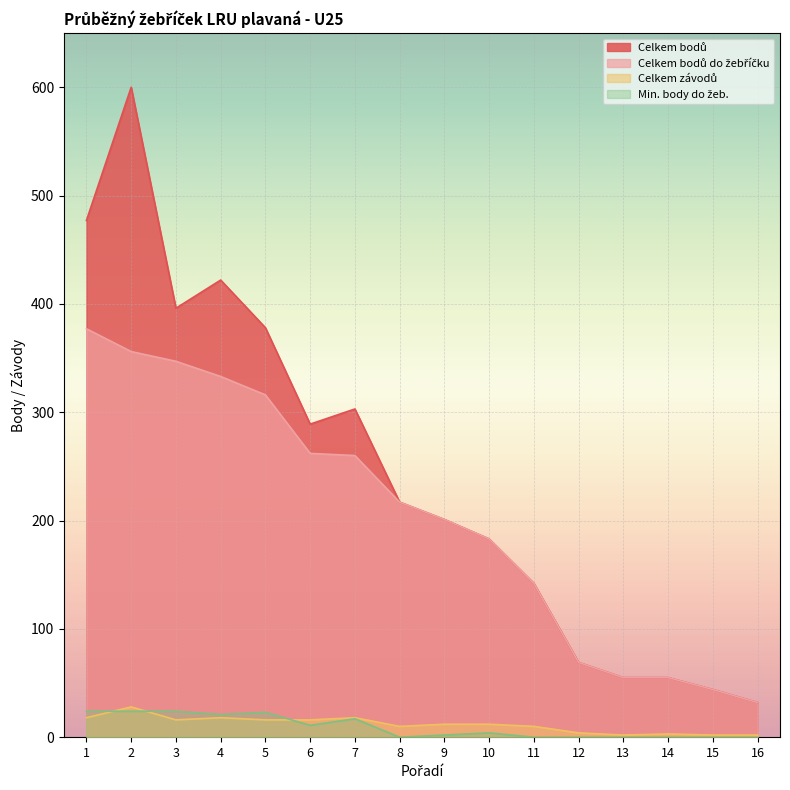

Reading left to right, list all the values displayed in this chart.

Celkem bodů: 1=477	2=600	3=396	4=422	5=378	6=289	7=303	8=217	9=201	10=183	11=142	12=69	13=55	14=55	15=44	16=32
Celkem bodů do žebříčku: 1=377	2=356	3=347	4=333	5=316	6=262	7=260	8=217	9=201	10=183	11=142	12=69	13=55	14=55	15=44	16=32
Celkem závodů: 1=18	2=28	3=16	4=18	5=16	6=16	7=18	8=10	9=12	10=12	11=10	12=4	13=2	14=3	15=2	16=2
Min. body do žeb.: 1=24	2=24	3=24	4=21	5=23	6=11	7=17	8=0	9=2	10=4	11=0	12=0	13=0	14=0	15=0	16=0